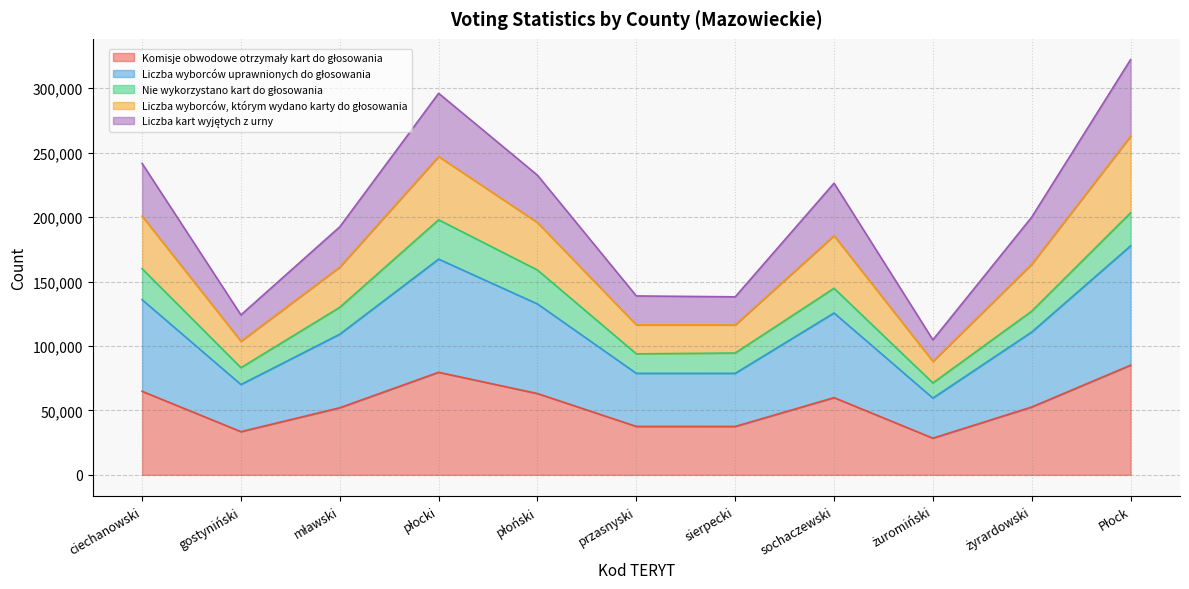

What is the total value across all series at sochaczewski?

226324